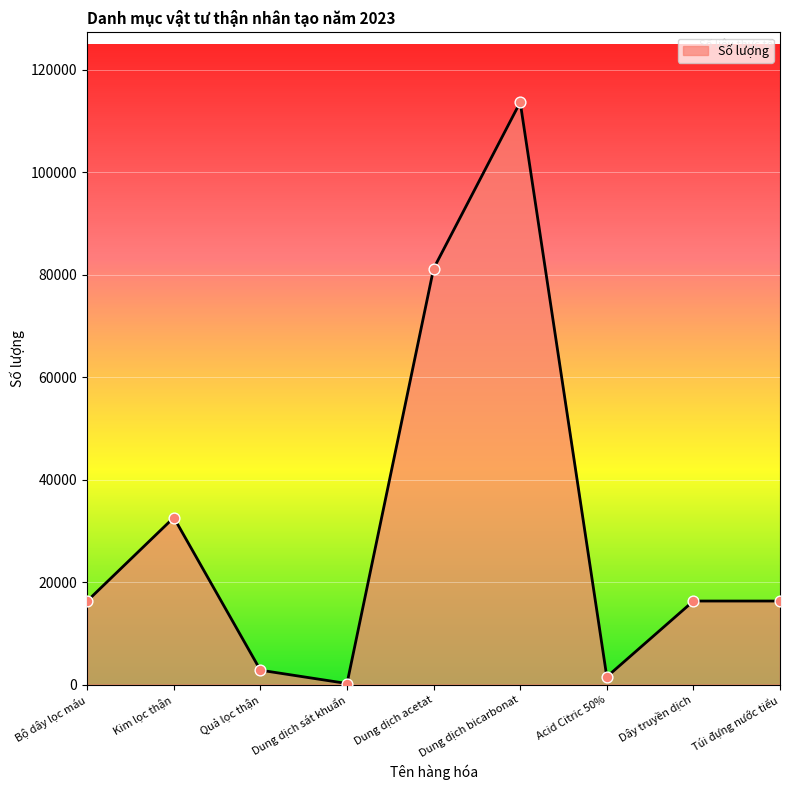

What is the ratio of the value at Túi đựng nước tiểu to the value at Quả lọc thận?

5.8